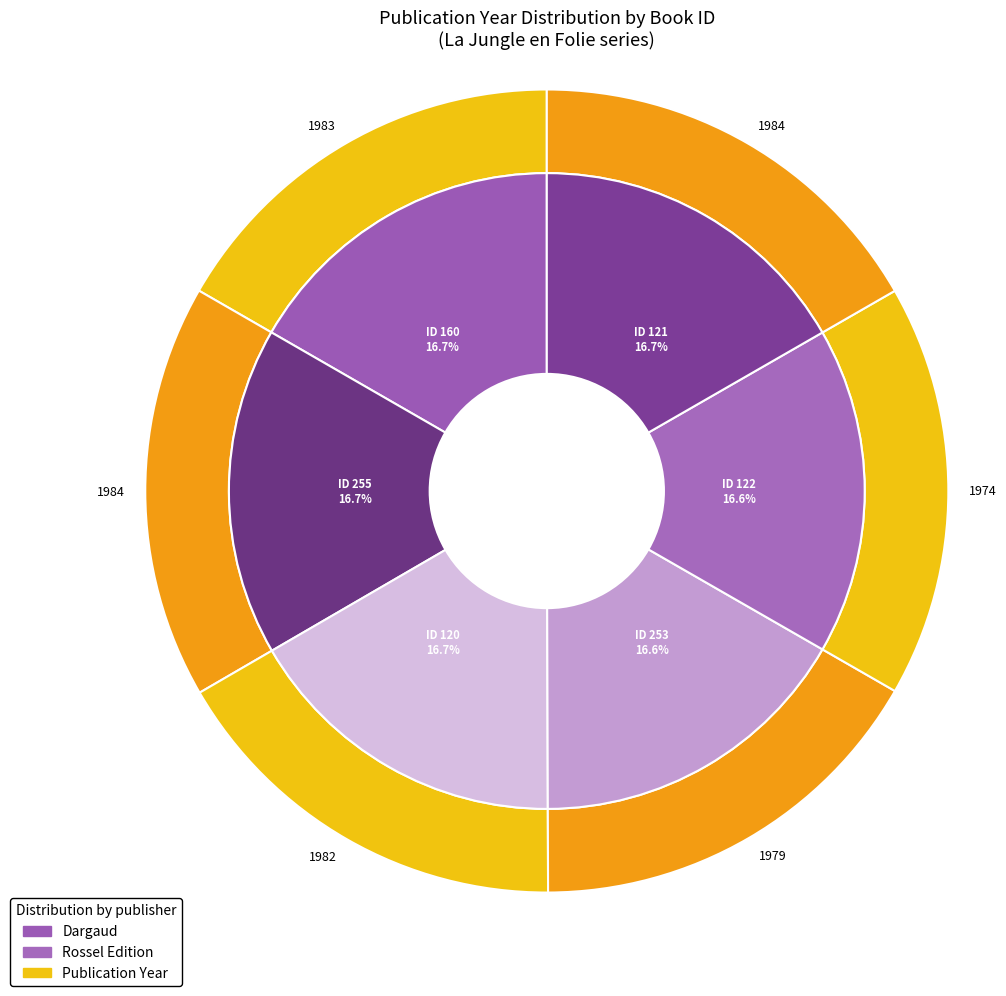

Combined, do 255 and 120 account for over 50%?

No